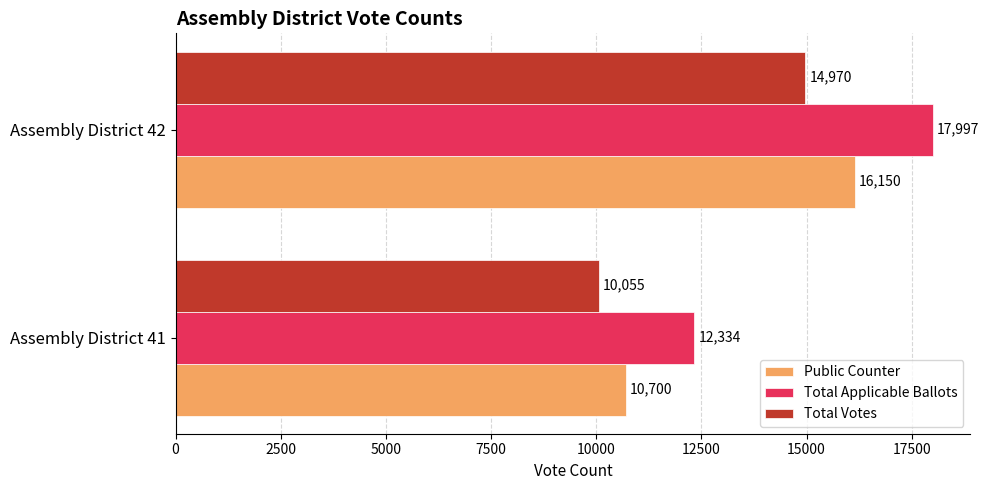

What is the sum of the Total Applicable Ballots values at Assembly District 42 and Assembly District 41?

30331